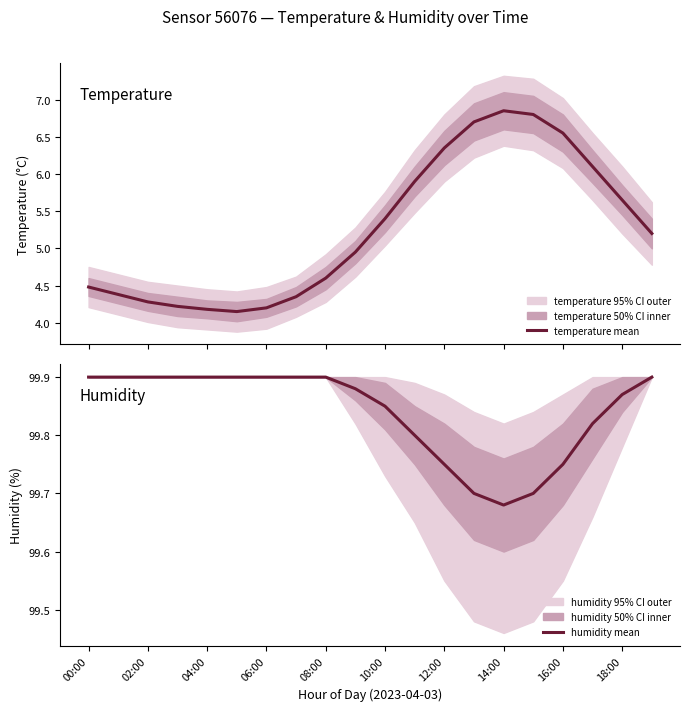

The humidity mean series shows 99.9 at 02:00. True or false?

True